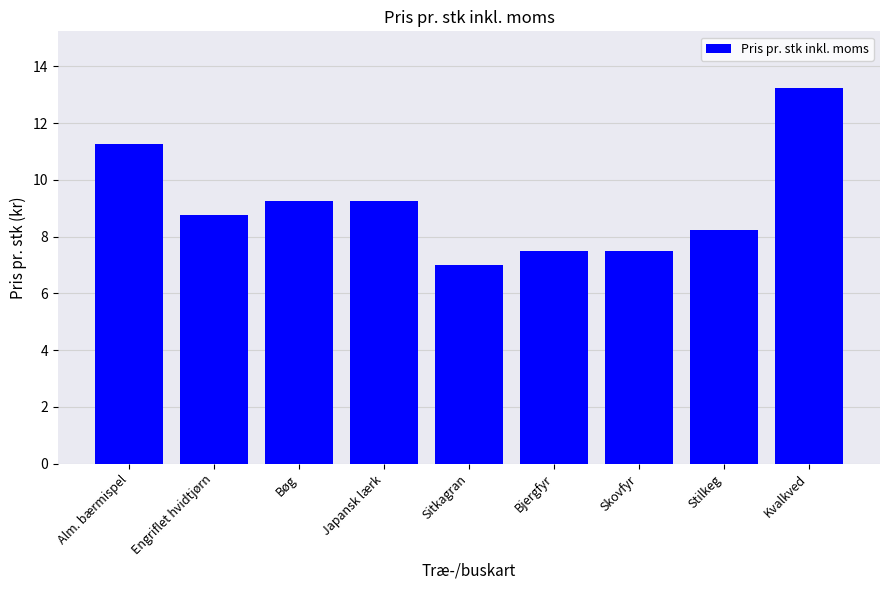

Approximately how many times larger is the value at Stilkeg compared to Bjergfyr?

1.1